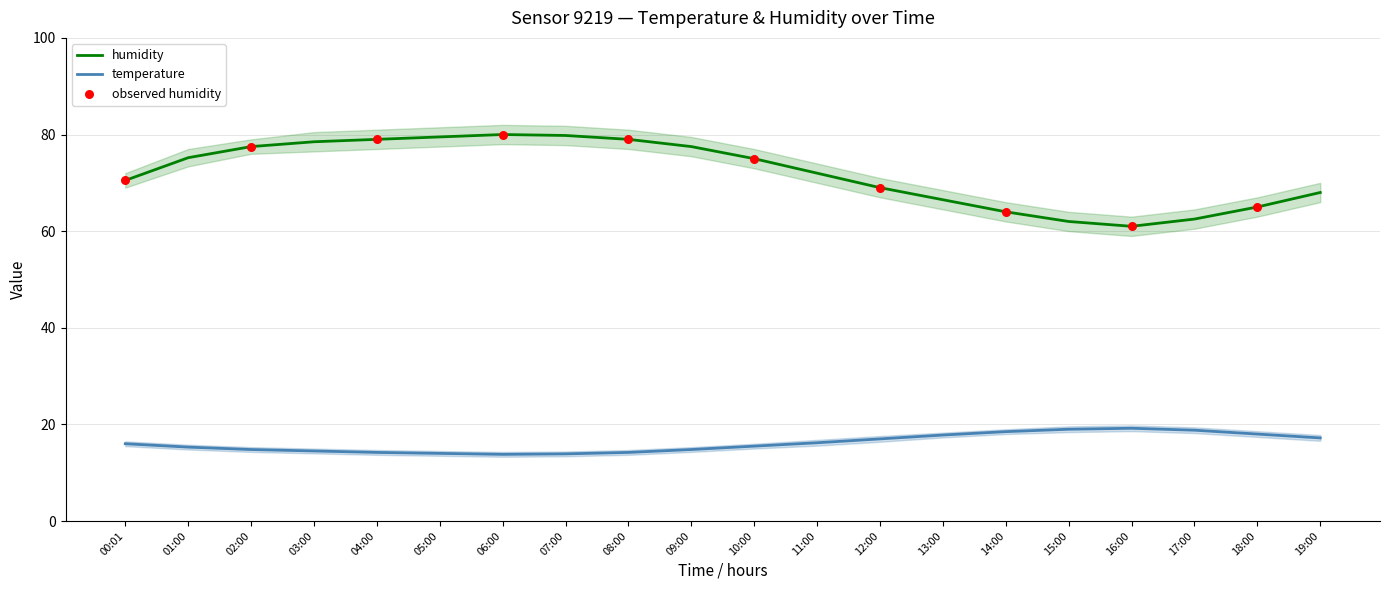

True or false: temperature and humidity cross at least once.

False